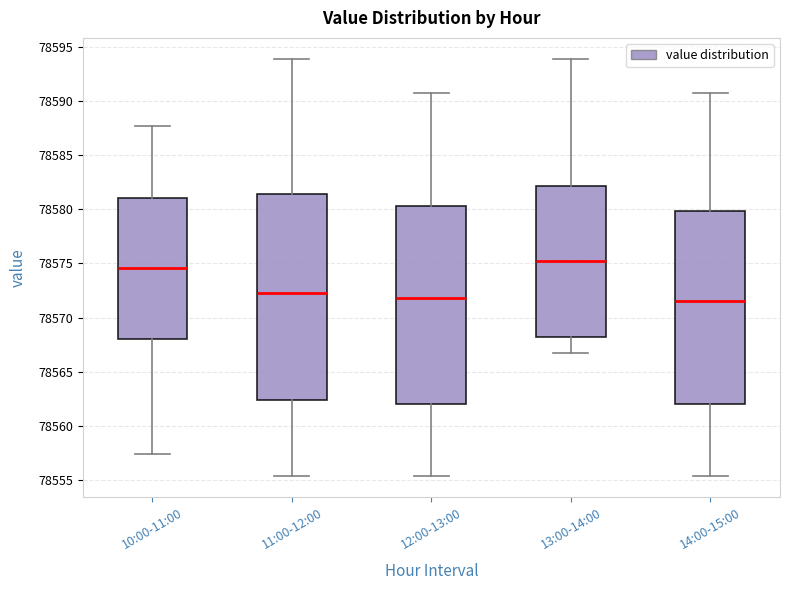

Which box is the tallest, from its lower edge to its upper edge?

11:00-12:00